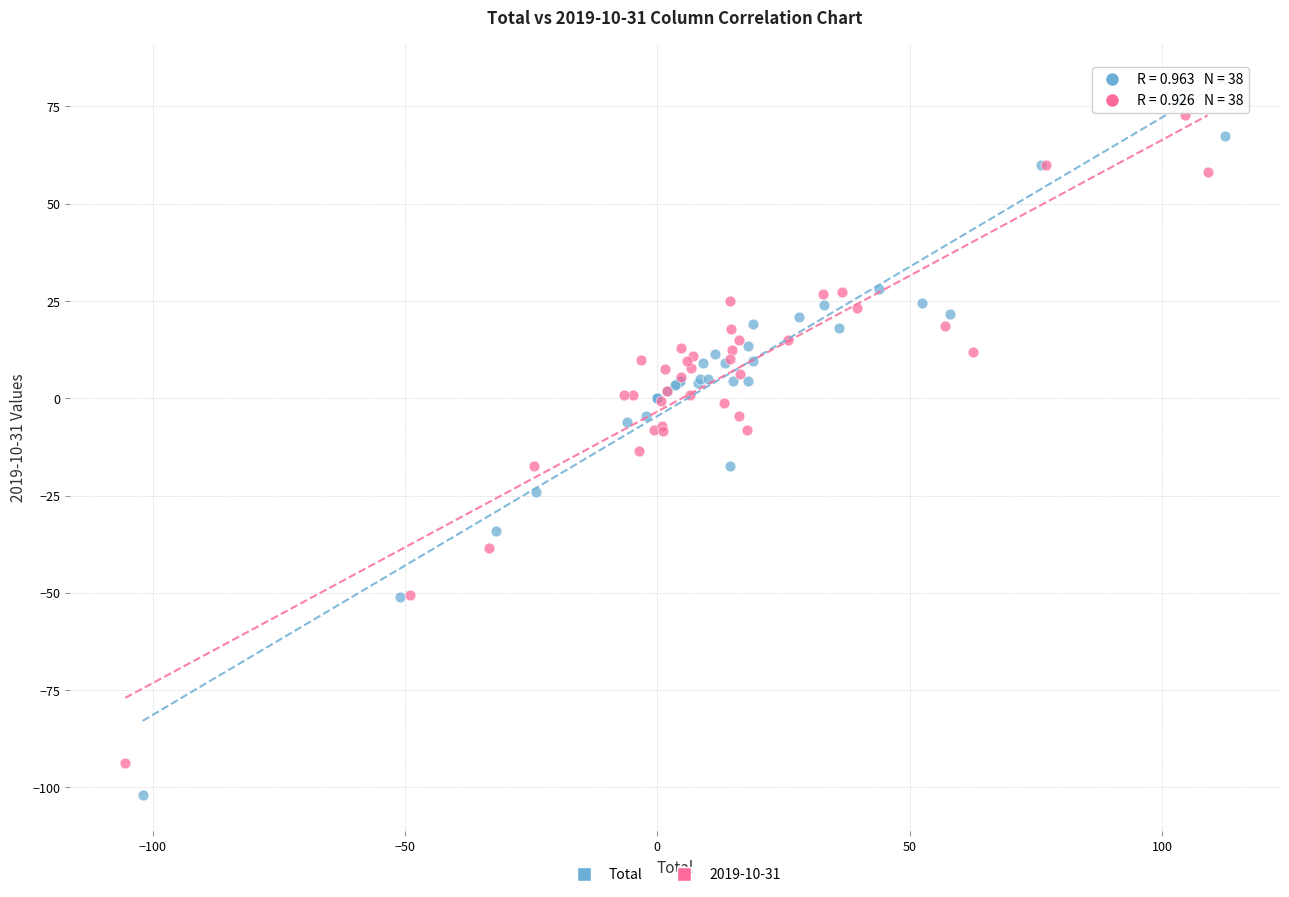

Which series reaches the minimum Y coordinate?

Total